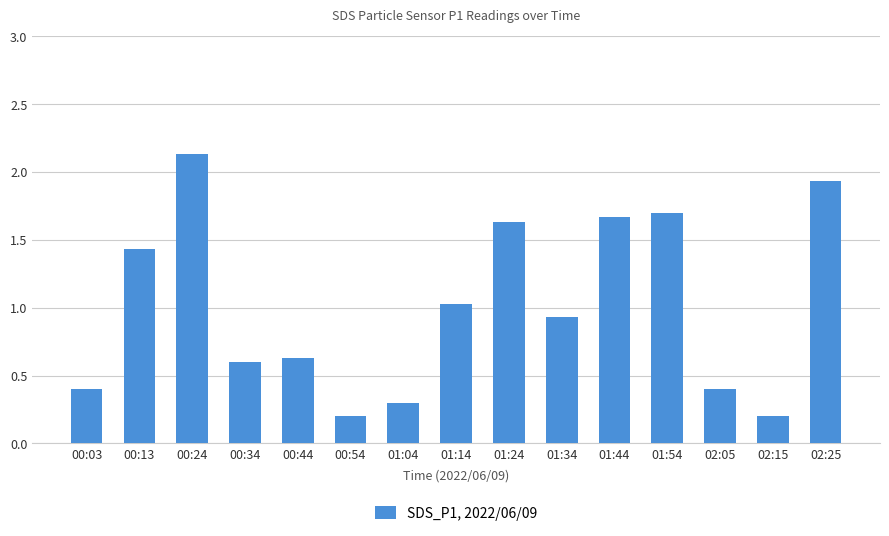

Which category has the highest value across all series?

00:24